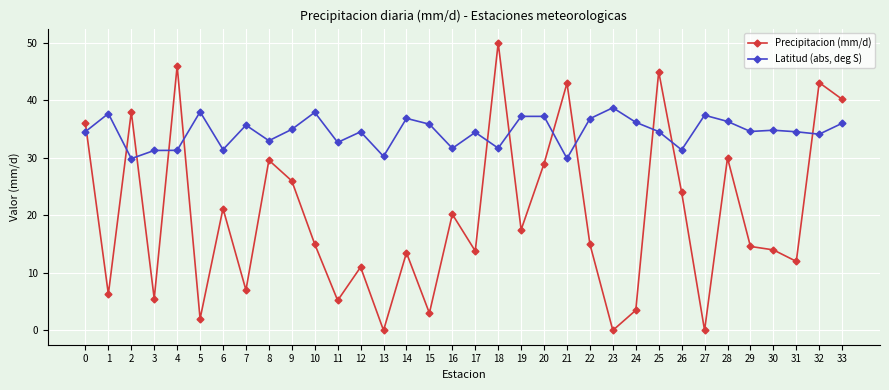

At which category is the sum across all series the highest?

18